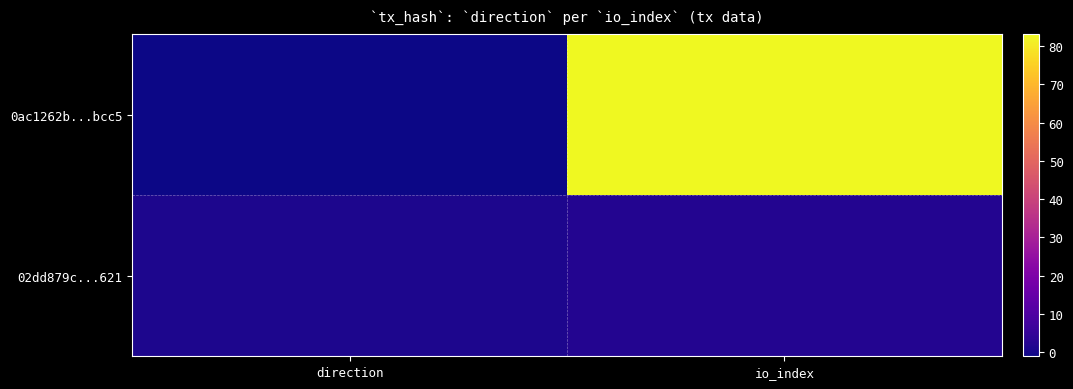

Rank the series at io_index from lowest to highest value.

02dd879c...621, 0ac1262b...bcc5